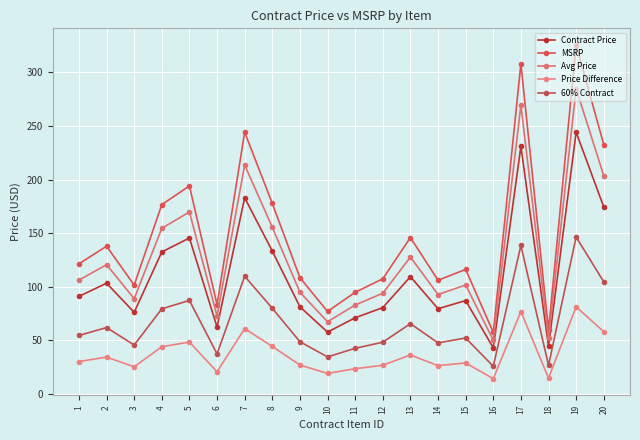

Count the number of categories in the chart.

20